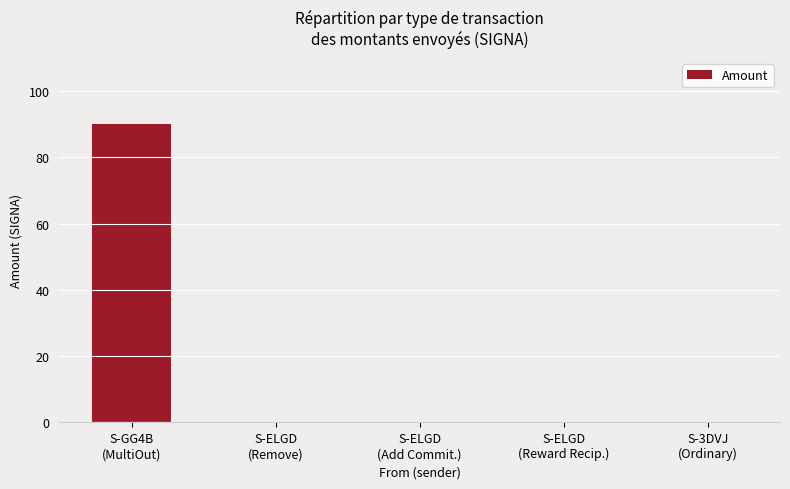

Are the bars grouped side by side (vs. stacked)?

No